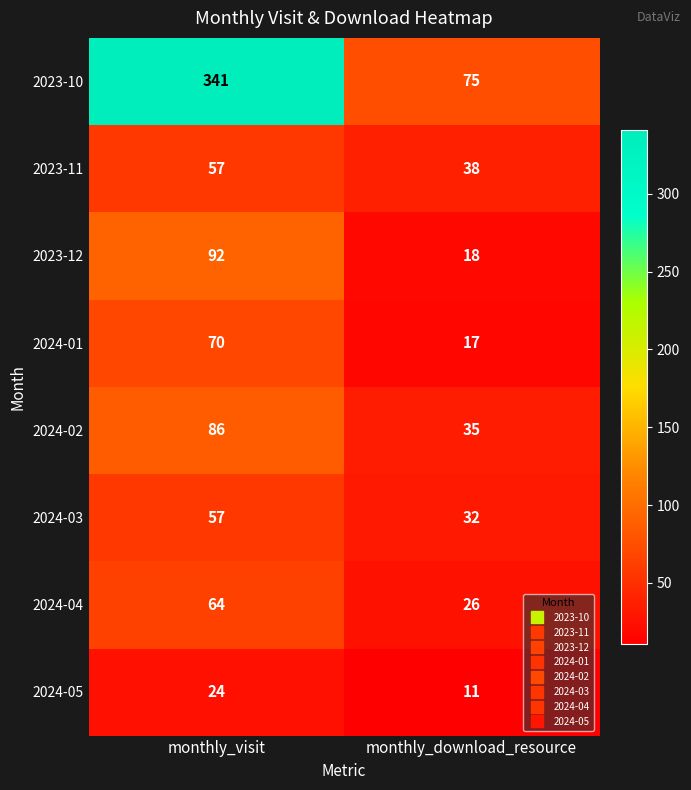

Is it true that 2024-04 equals 36 at monthly_download_resource?

False